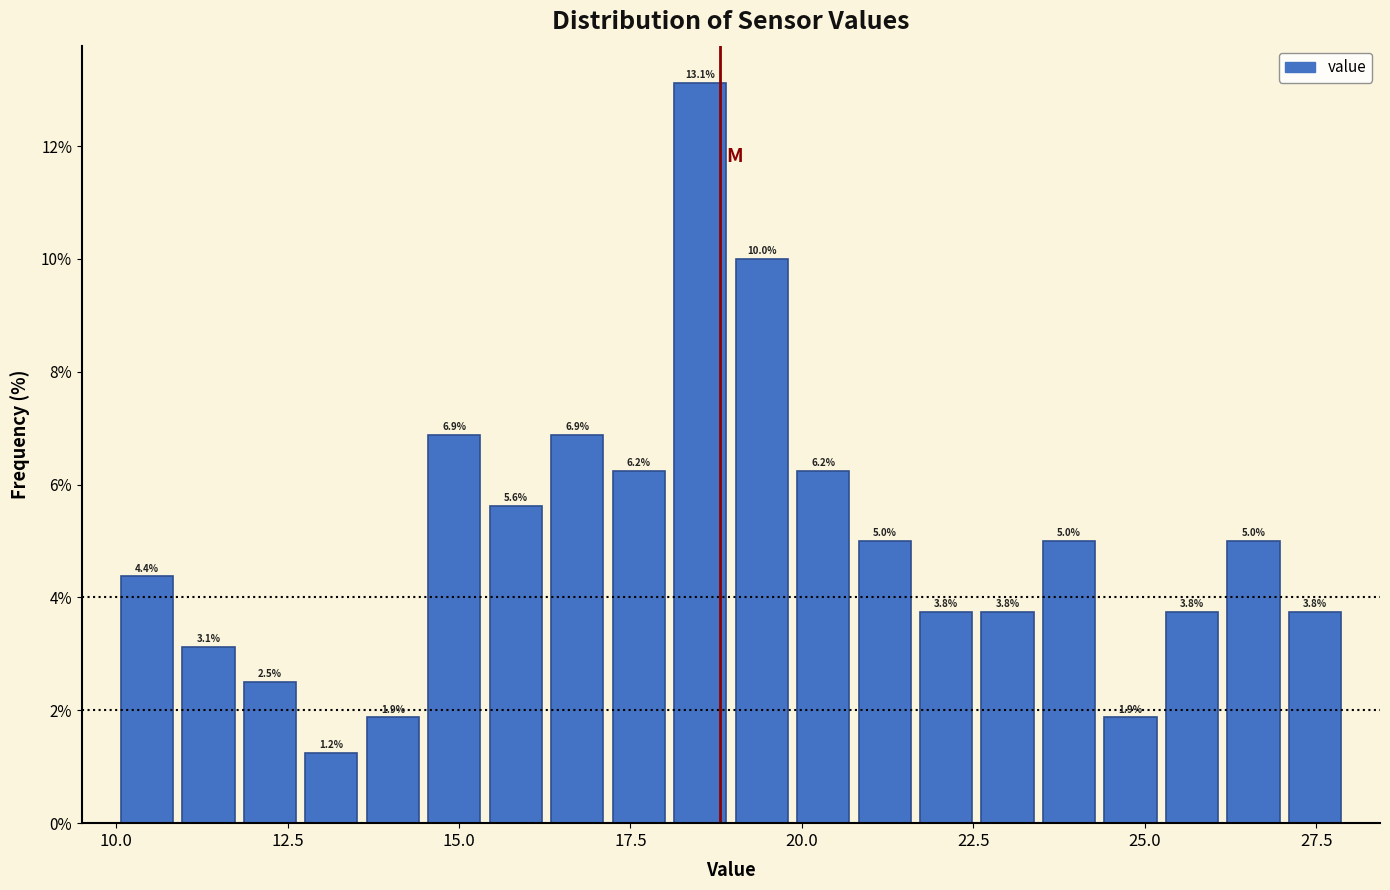

Read against the x-axis, roughly where is the centre of the tallest bar?

18.5